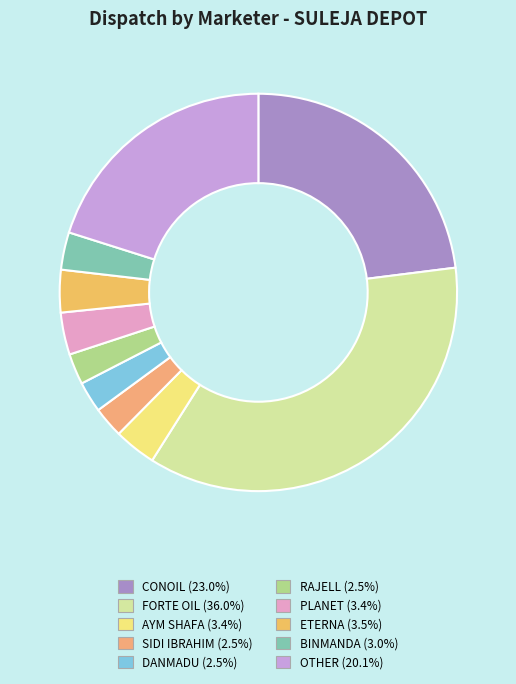

Is it true that OTHER is 9% of the pie?

False